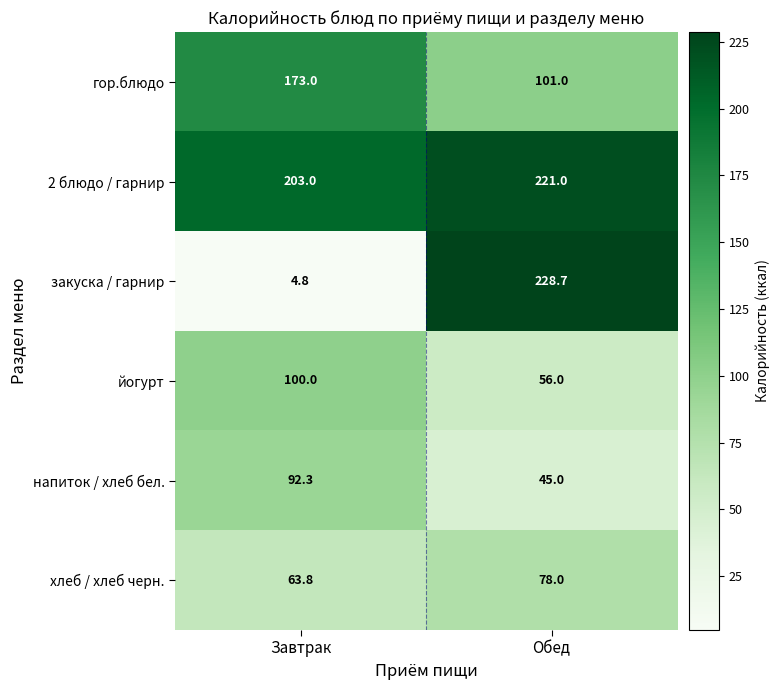

What is the minimum value for закуска / гарнир?

4.8